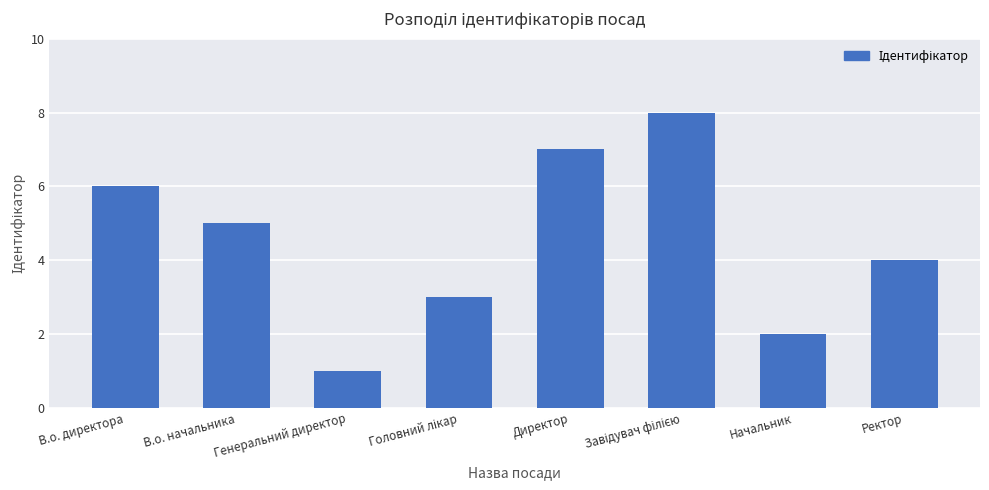

What is the label of the 5th bar from the left?

Директор